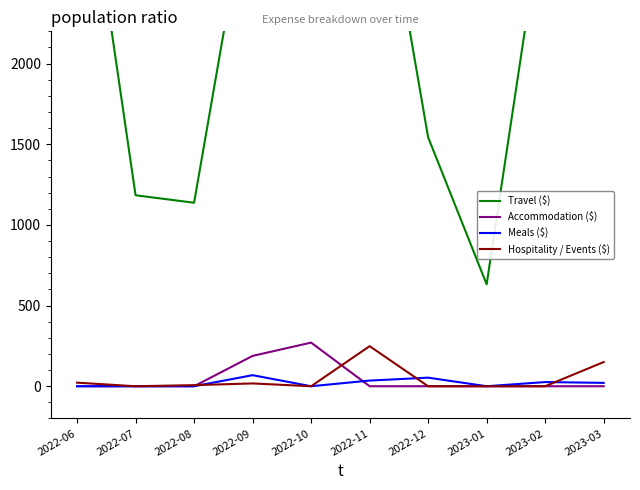

Rank the series by their maximum value, from highest to lowest.

Travel ($), Accommodation ($), Hospitality / Events ($), Meals ($)